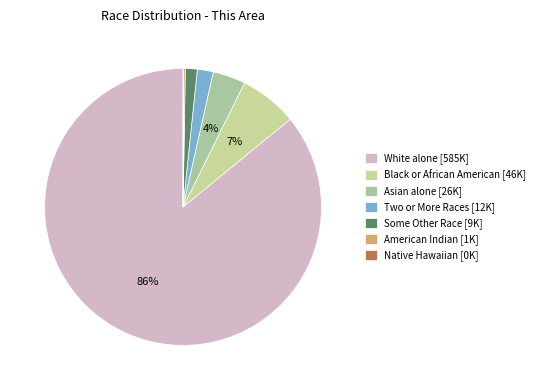

What is the largest slice in the pie chart?

White alone [585K]